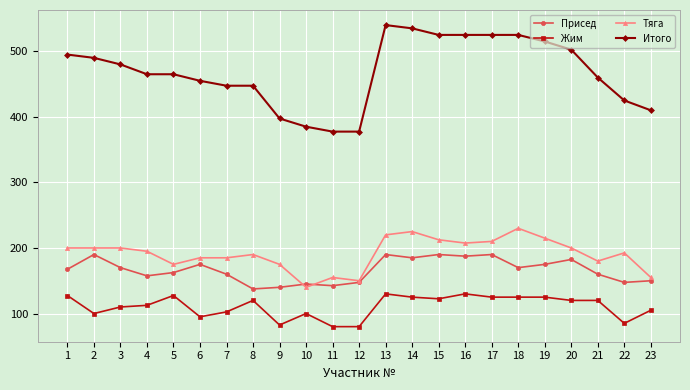

What is the difference between the second highest and second lowest values in the Итого series?

157.5